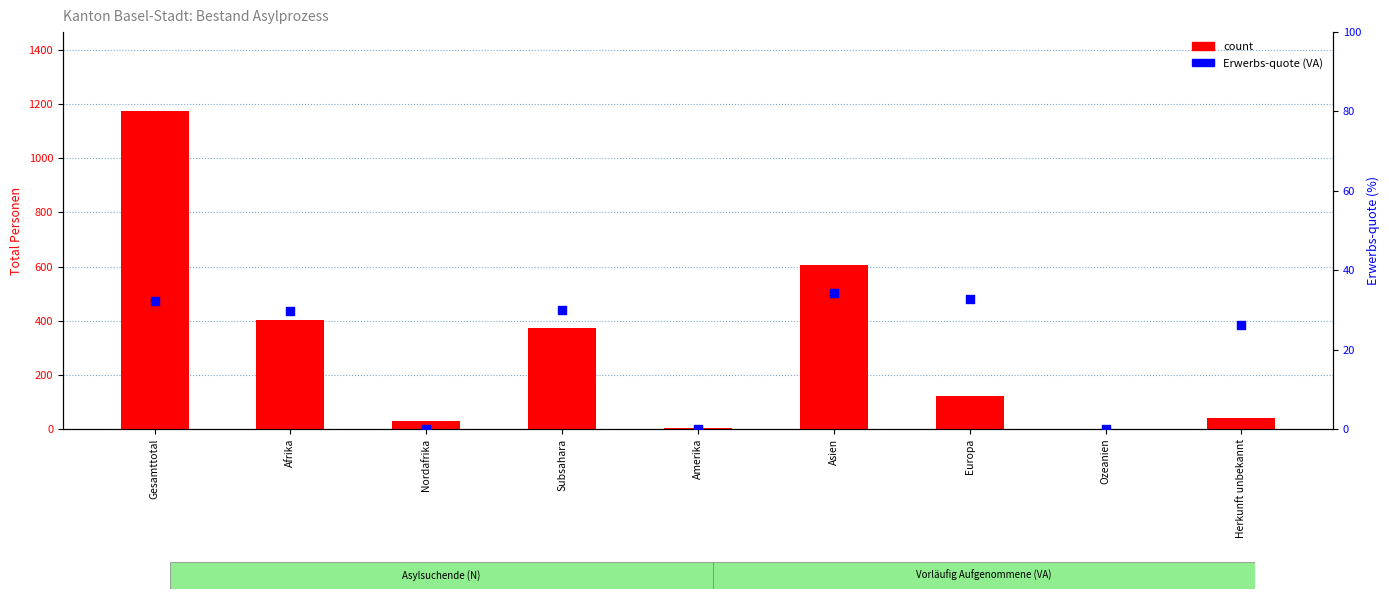

Is the value of count at Ozeanien greater than the value of percentile rank within the sample at Asien?

No